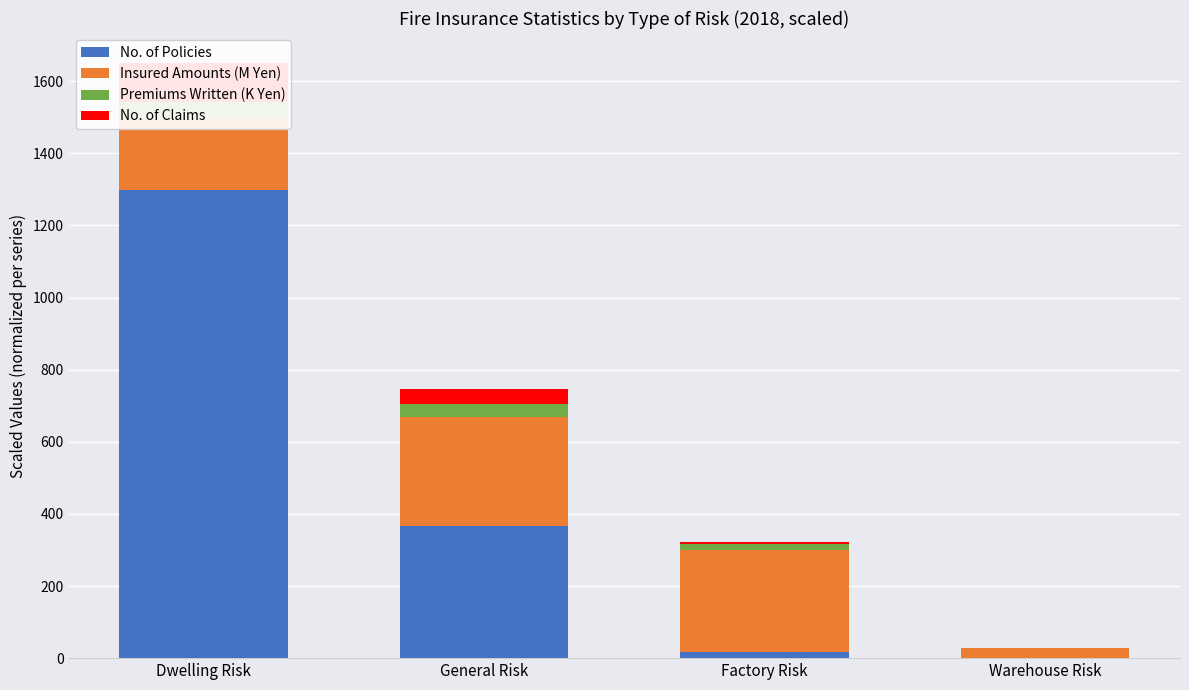

Reading left to right, transcribe all the data shown in this chart.

No. of Policies: Dwelling Risk=1297.9	General Risk=367.1	Factory Risk=18.2	Warehouse Risk=1.2
Insured Amounts (M Yen): Dwelling Risk=198.6	General Risk=301.6	Factory Risk=280.8	Warehouse Risk=27.8
Premiums Written (K Yen): Dwelling Risk=46.7	General Risk=35.4	Factory Risk=16.4	Warehouse Risk=0.4
No. of Claims: Dwelling Risk=108.0	General Risk=42.9	Factory Risk=5.6	Warehouse Risk=0.1